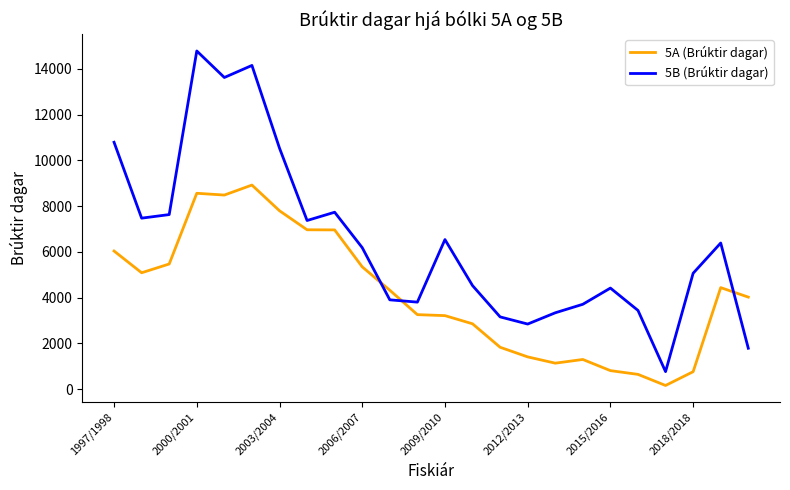

After their last crossing, which series has the higher values: 5A (Brúktir dagar) or 5B (Brúktir dagar)?

5A (Brúktir dagar)